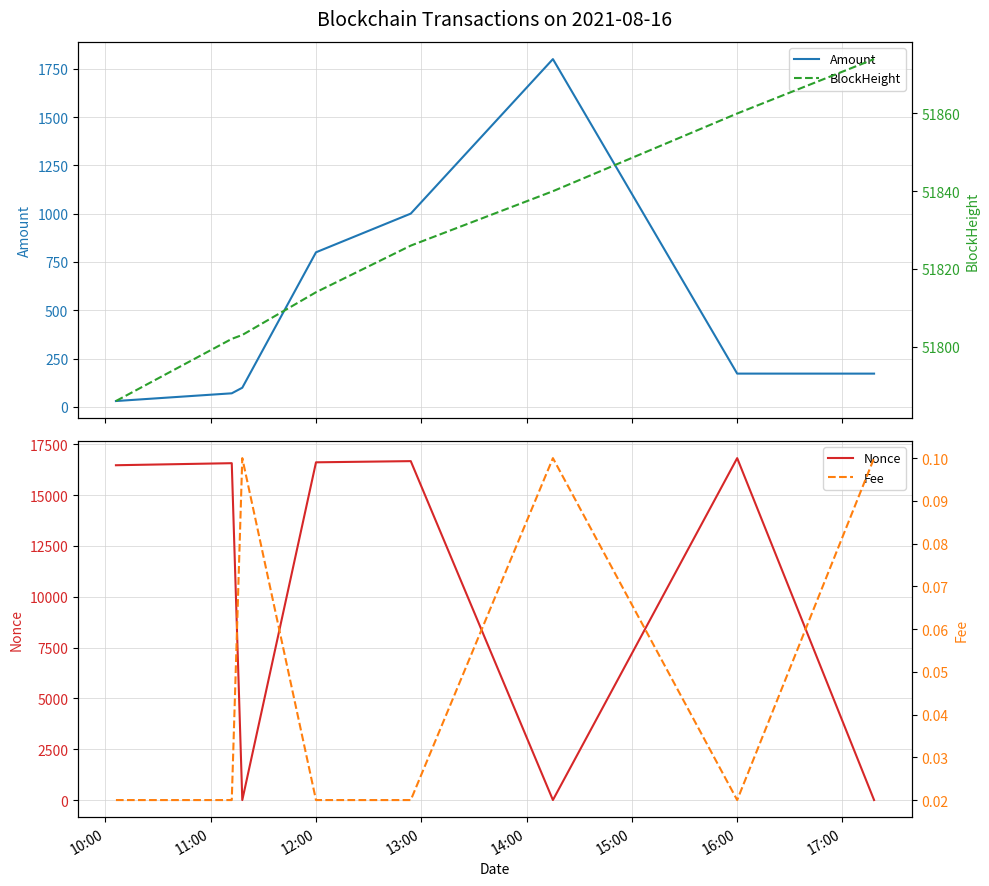

Is it true that Nonce equals 25855 at 12:00?

False